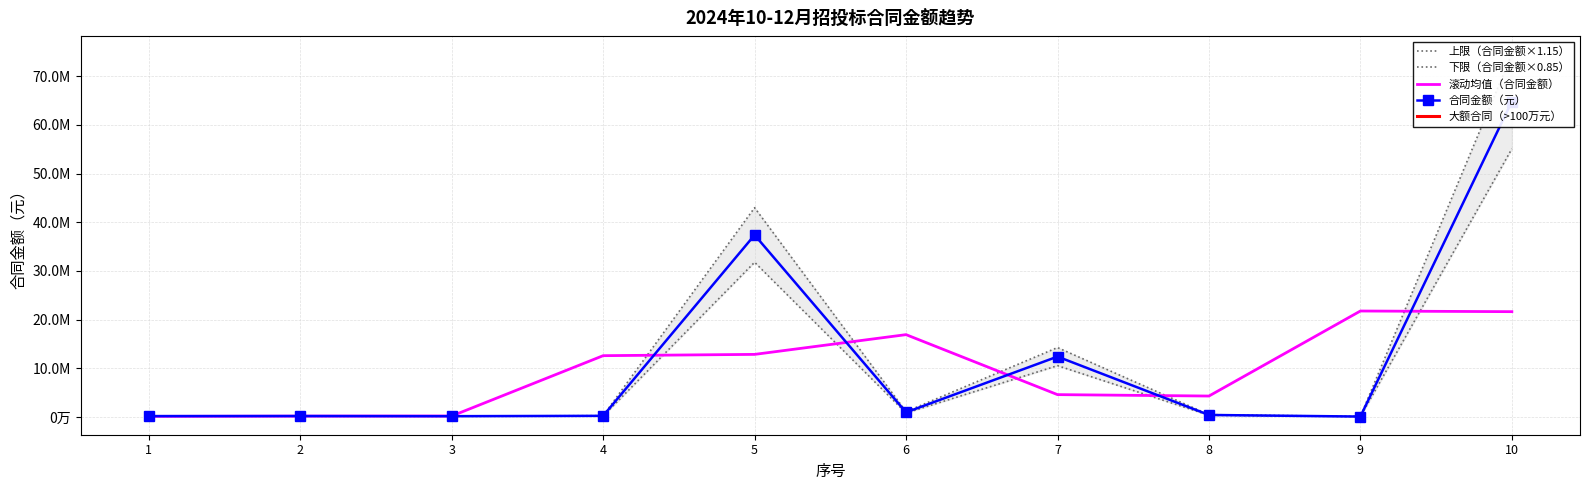

True or false: 下限（合同金额×0.85） has a value of 93547.3 at 8.

False